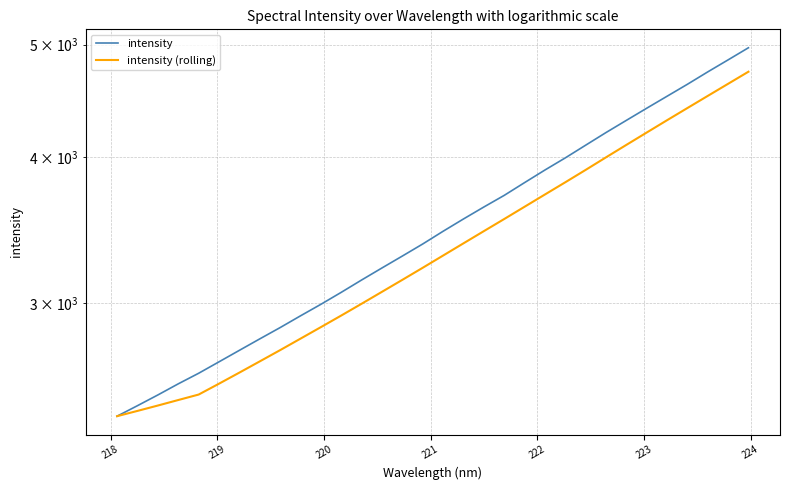

Which series has the largest total across all categories?

intensity